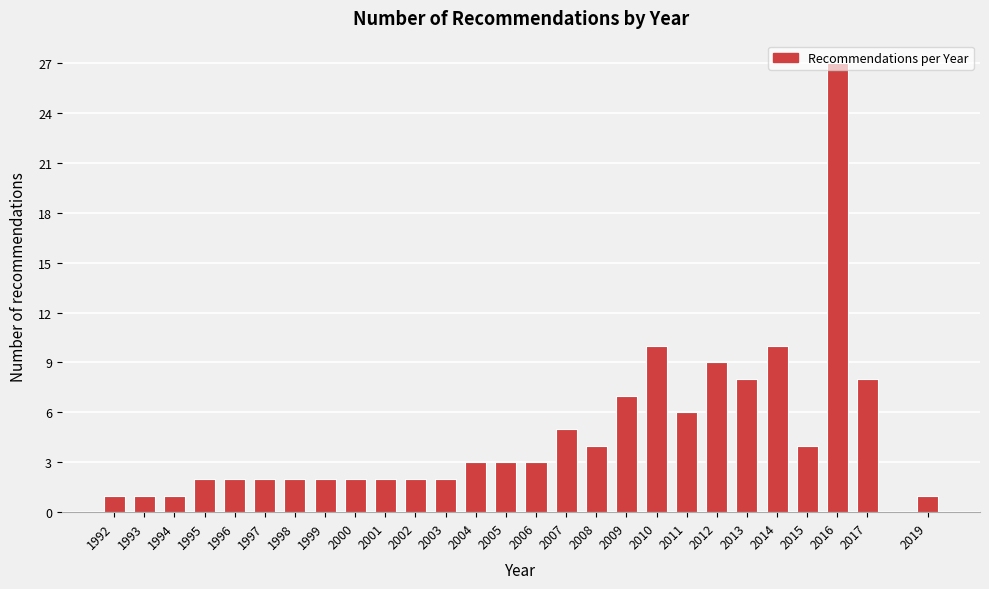

What is the value of the 24th bar from the left?

4